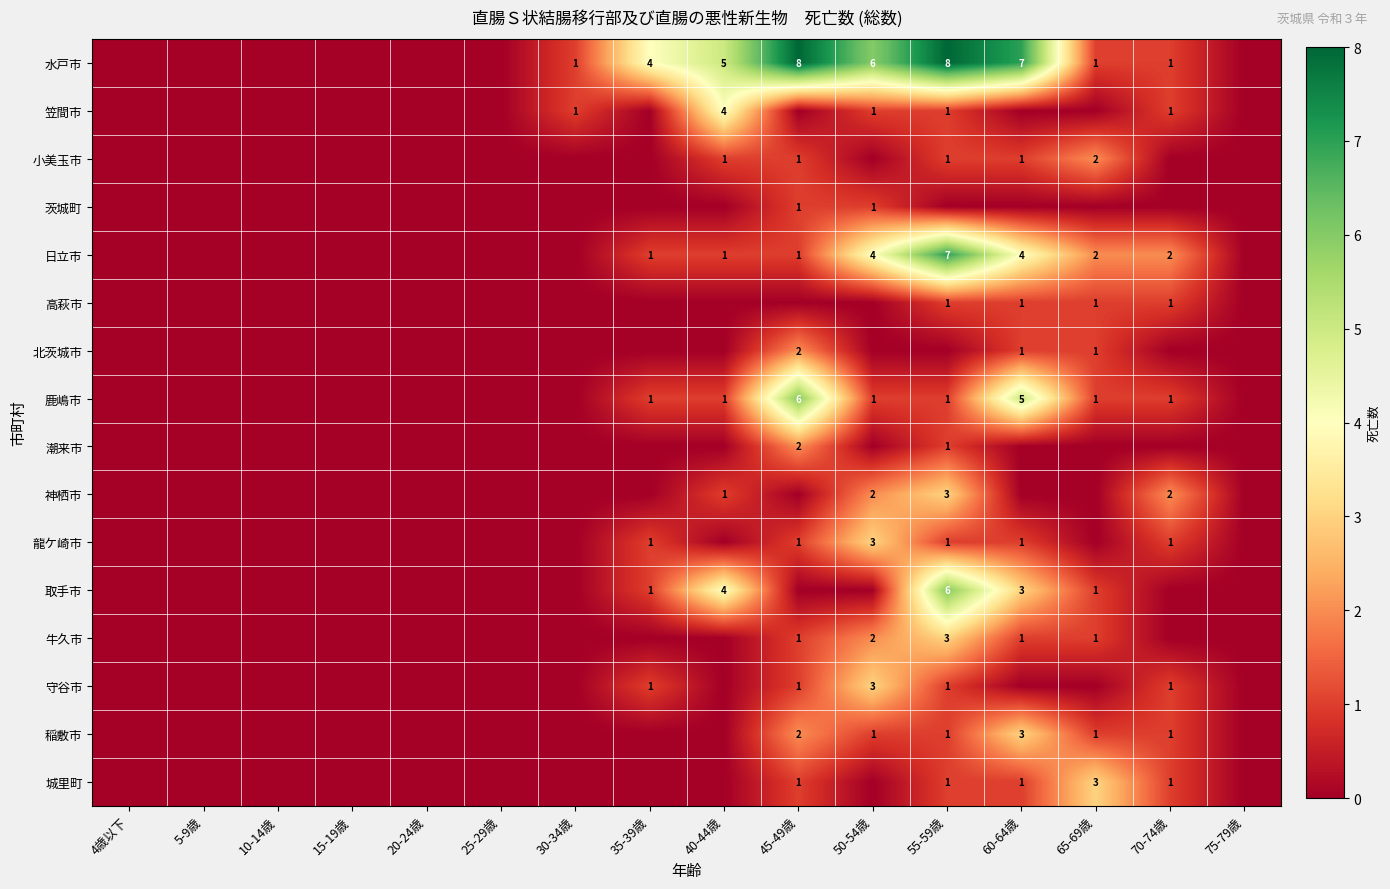

How many positive values does the 日立市 series have?

8